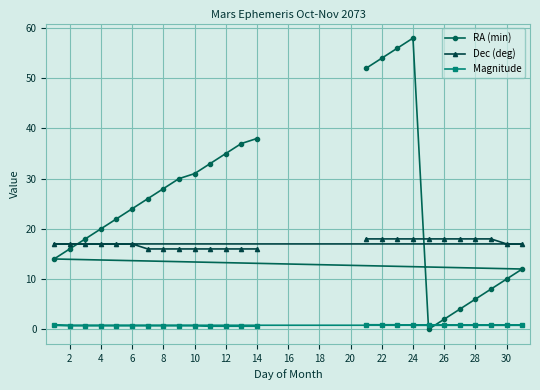

List the series in order of their overall mean, highest first.

RA (min), Dec (deg), Magnitude